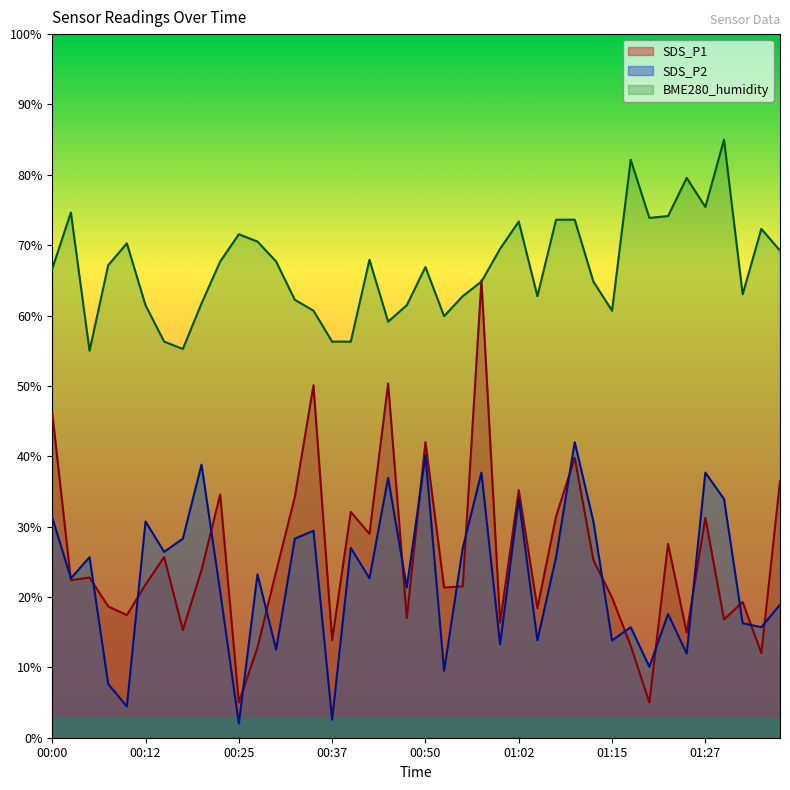

Where do SDS_P1 and BME280_humidity first cross each other?

00:55 and 00:57